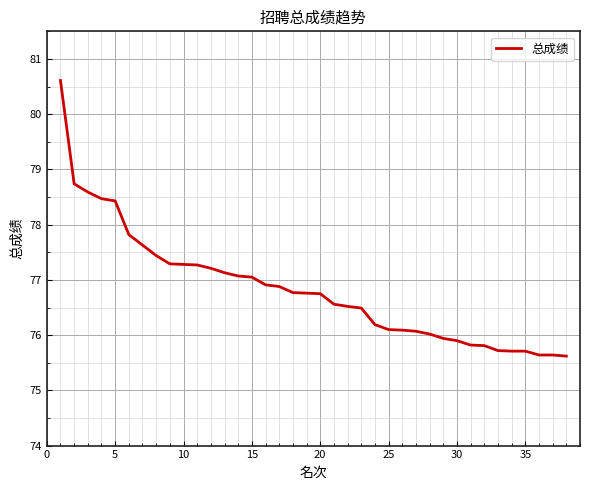

What is the difference between the maximum and minimum values?

5.0